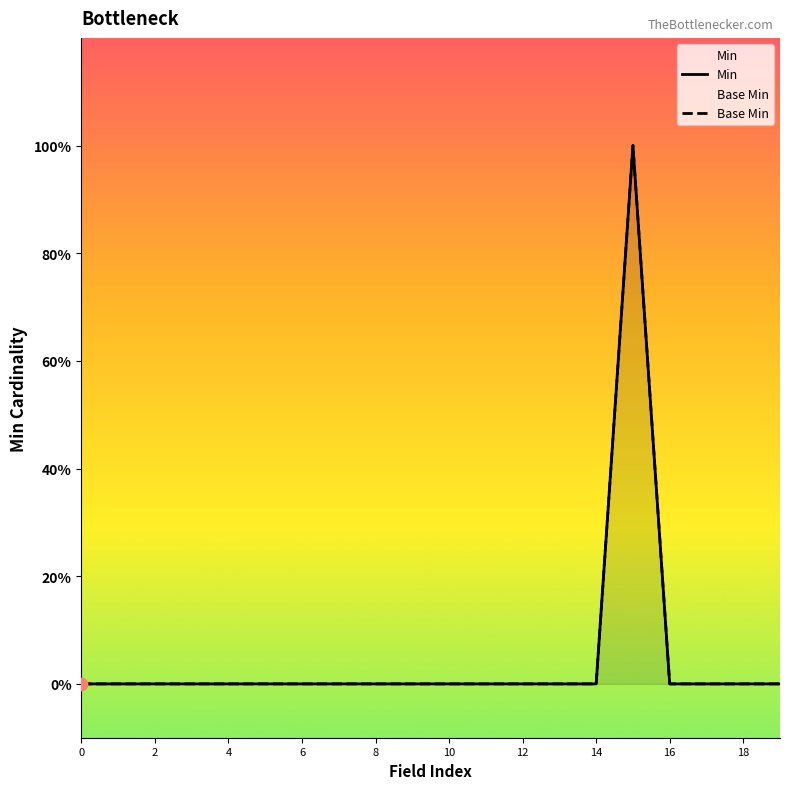

At which category is the sum across all series the highest?

15